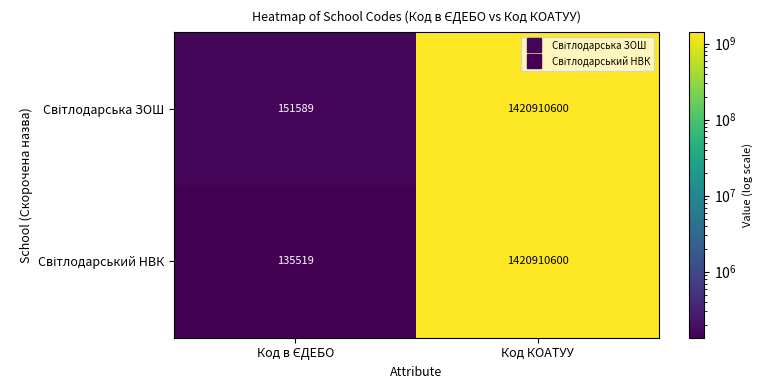

At which category is the sum across all series the highest?

Код КОАТУУ